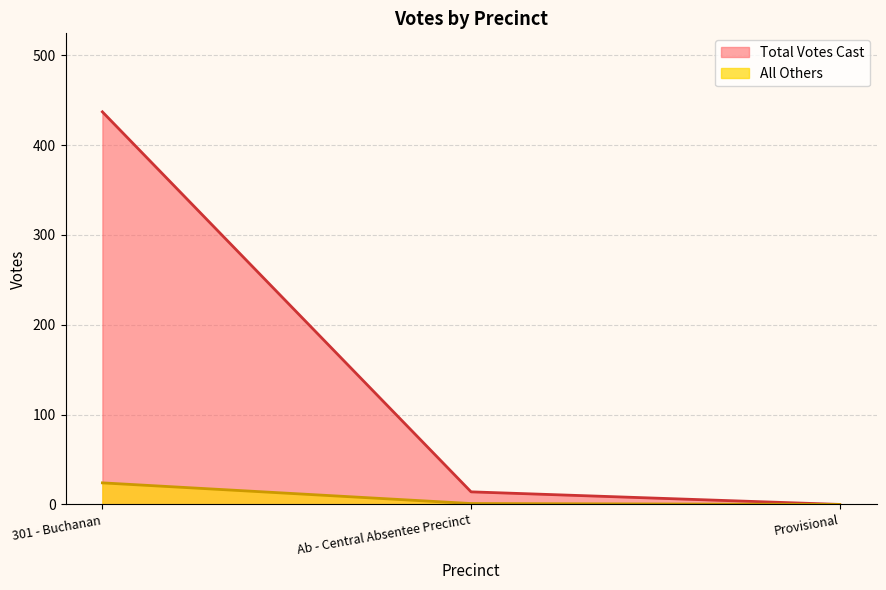

What is the sum of all All Others values?

25